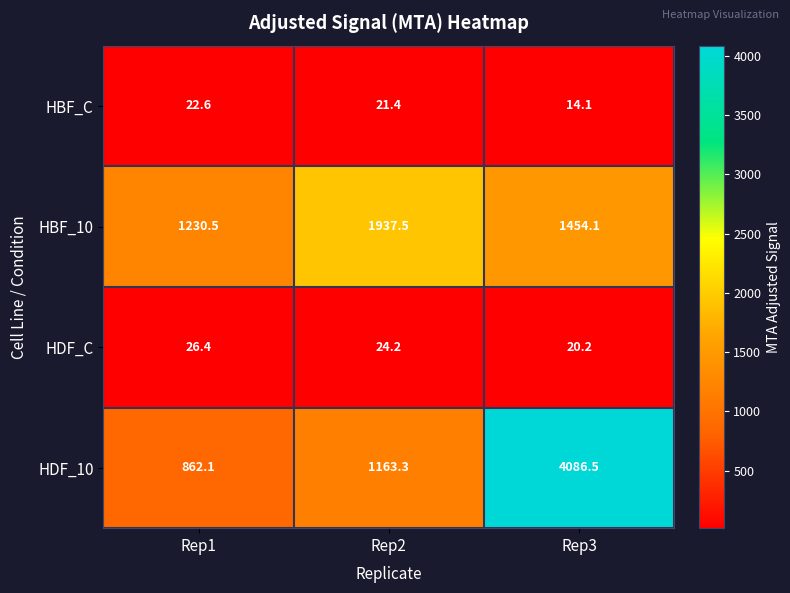

List the labels in order of HBF_10 value, largest first.

Rep2, Rep3, Rep1